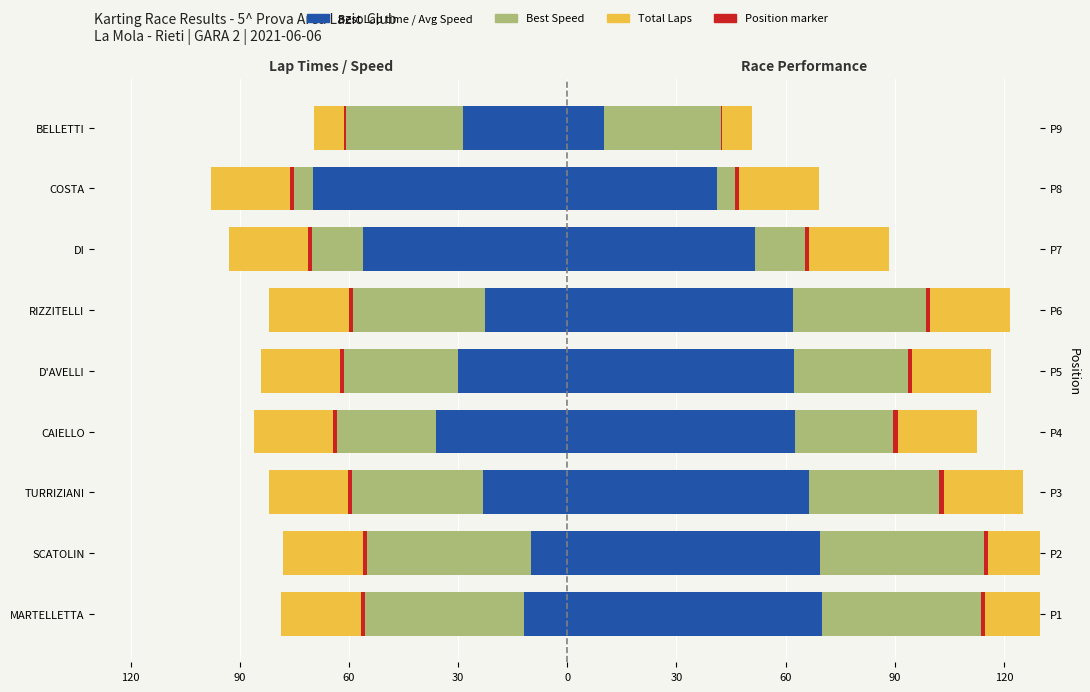

How many bars are there in each group?

4